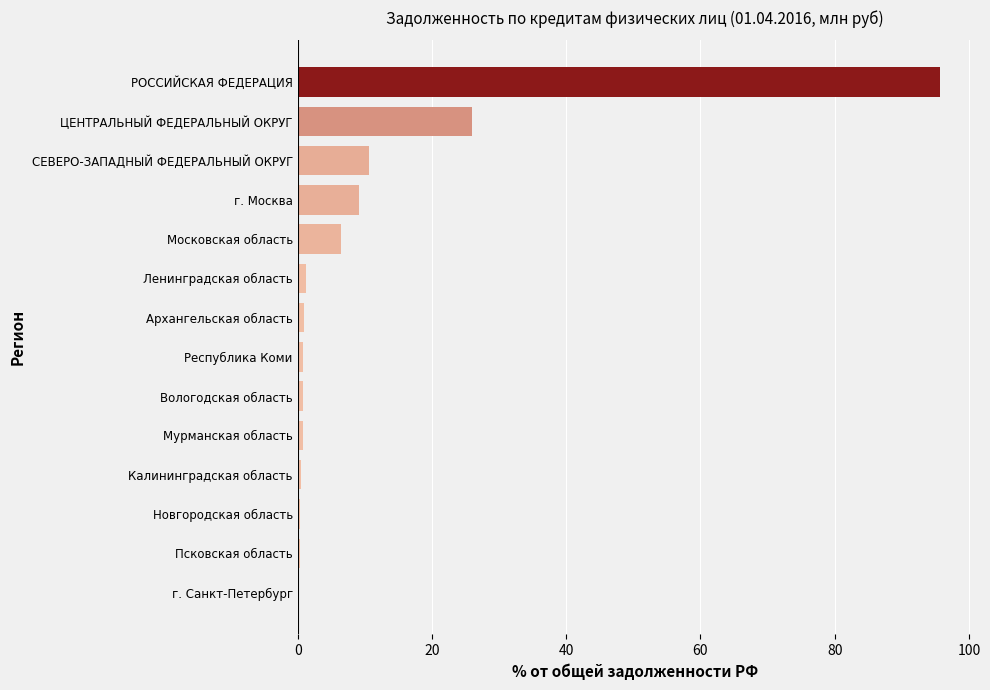

What is the sum of all values?

153.8